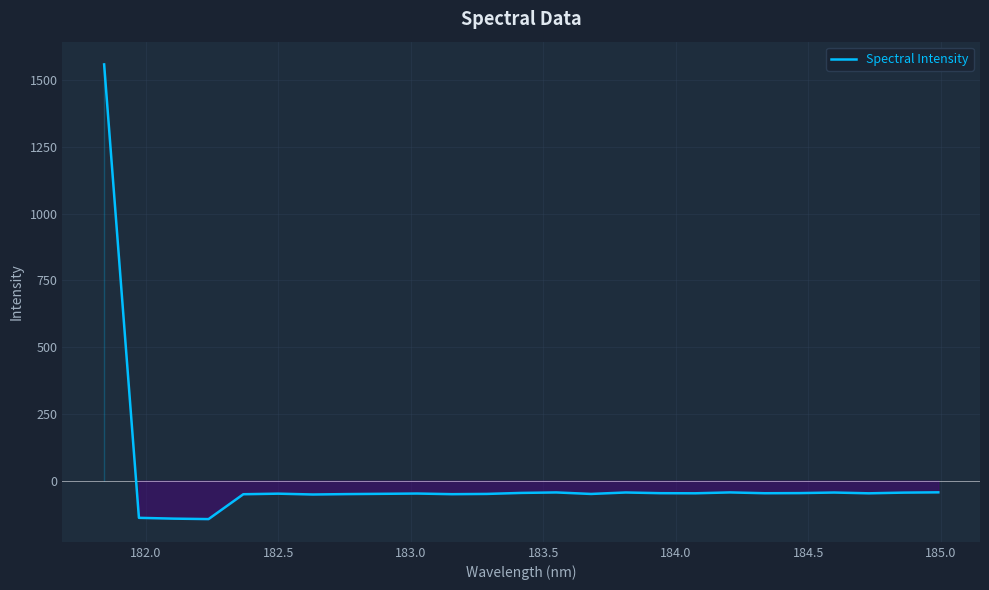

What is the smallest value displayed?

-143.8